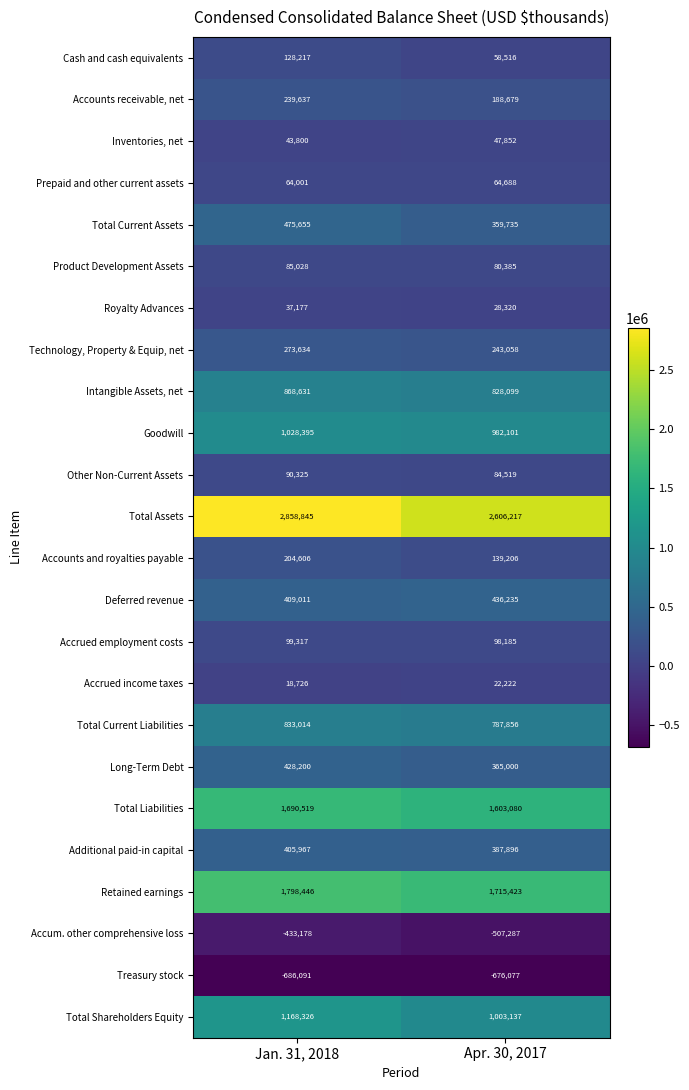

What is the smallest value displayed?

-686091